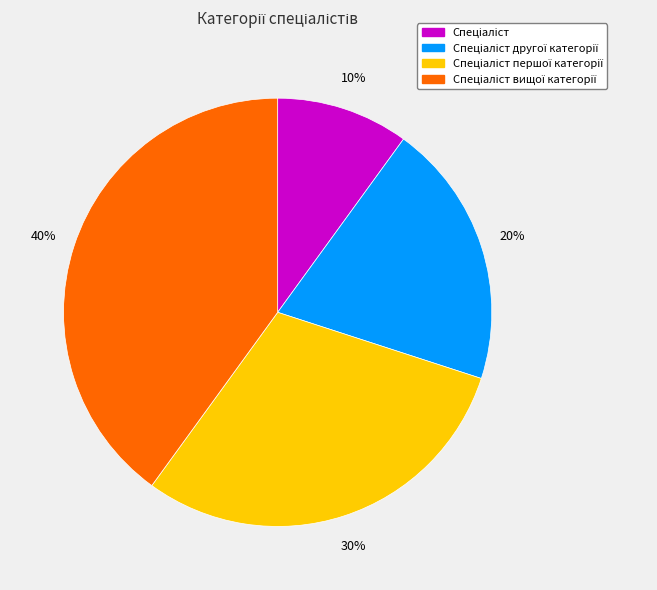

How many slices are in this pie chart?

4